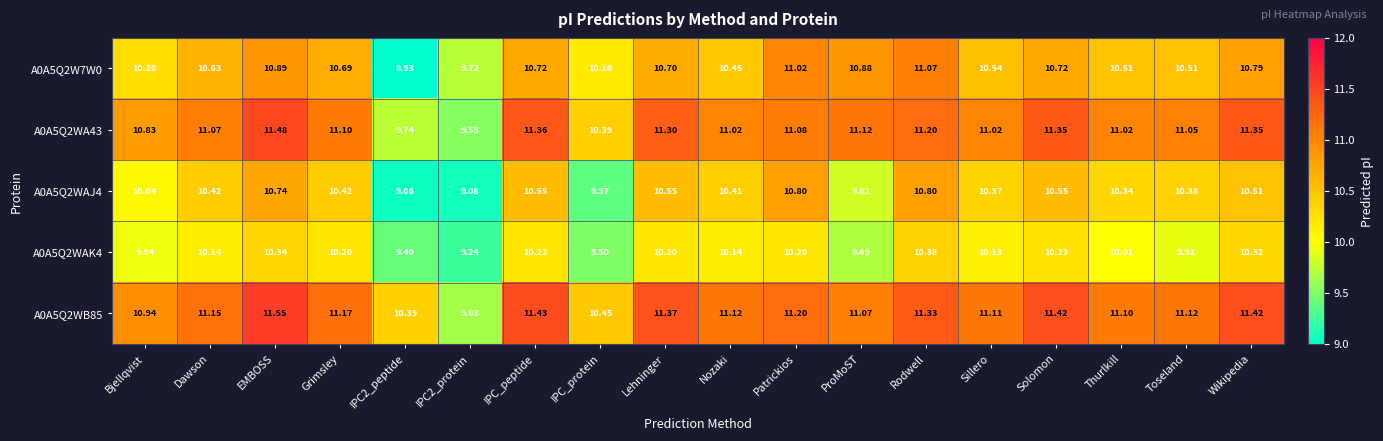

Which category has the highest value in the A0A5Q2W7W0 series?

Rodwell